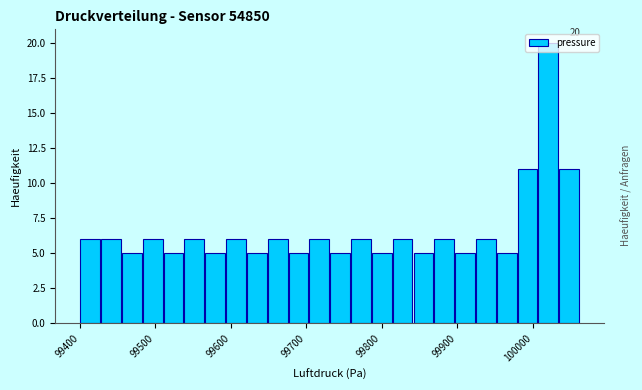

Around what value on the x-axis is the tallest bar? Give the approximate position of its centre, as read against the axis.

100020